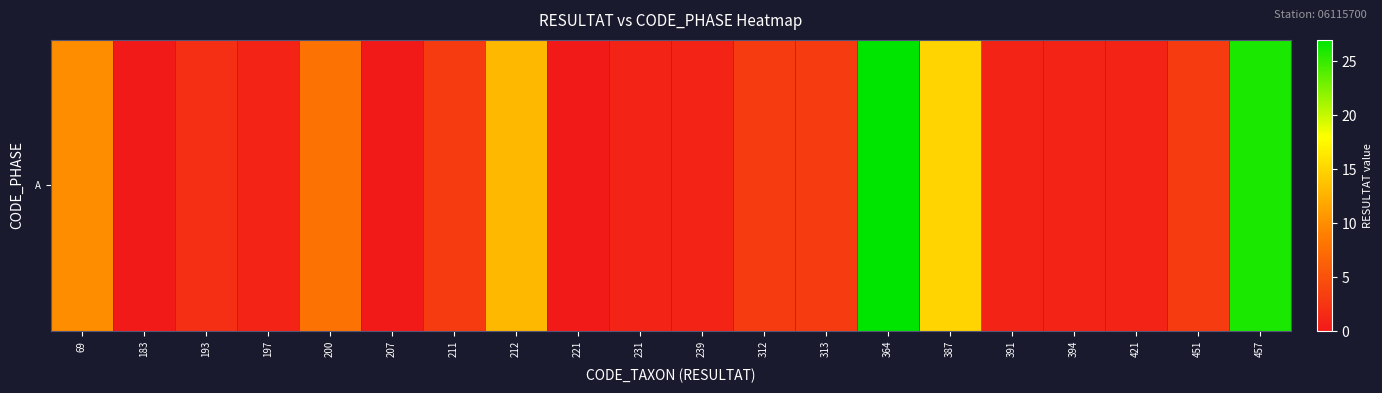

Reading left to right, transcribe all the data shown in this chart.

10	0	2	1	8	0	3	13	0	1	1	3	3	27	15	1	1	1	3	26